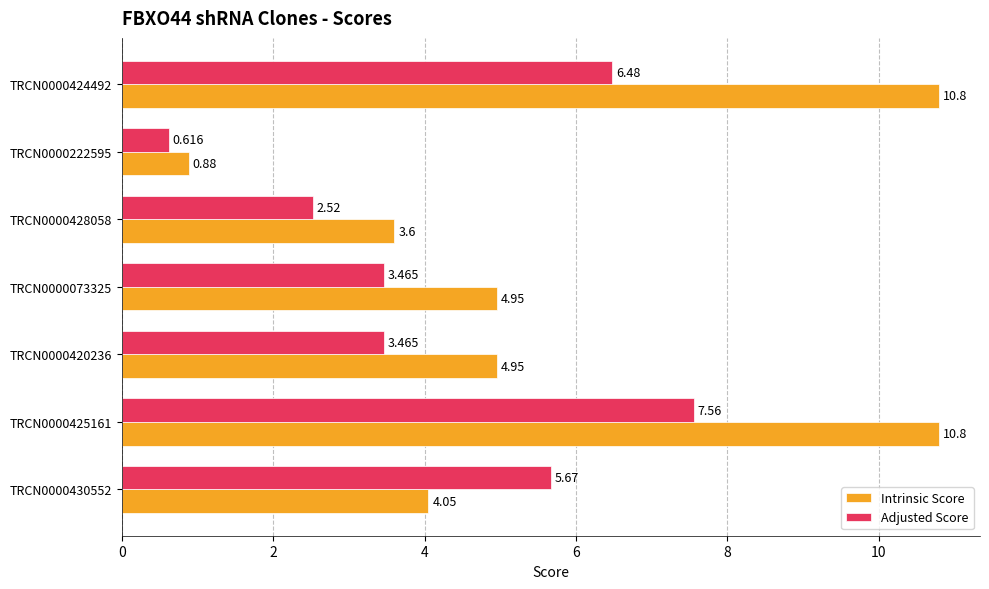

Which series has the largest total across all categories?

Intrinsic Score